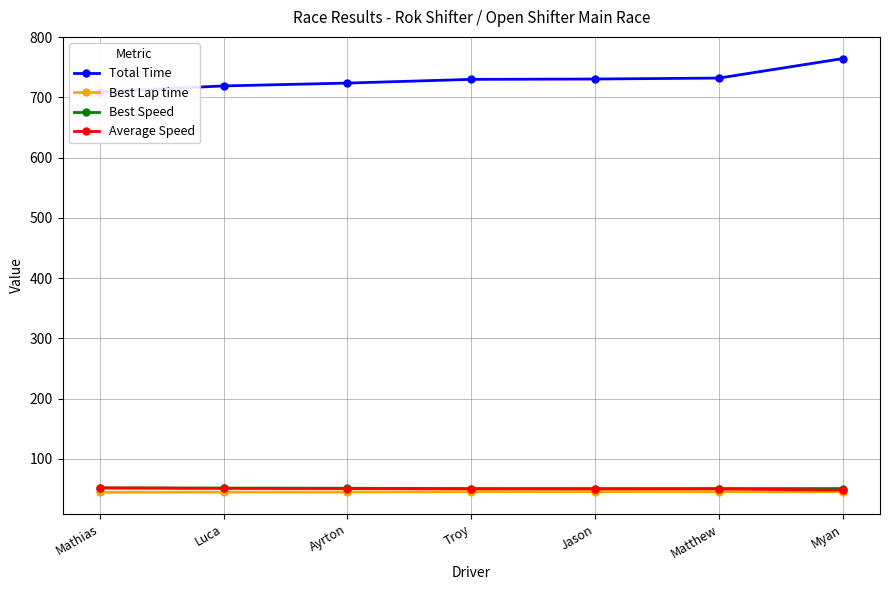

At which category is the sum across all series the highest?

Myan